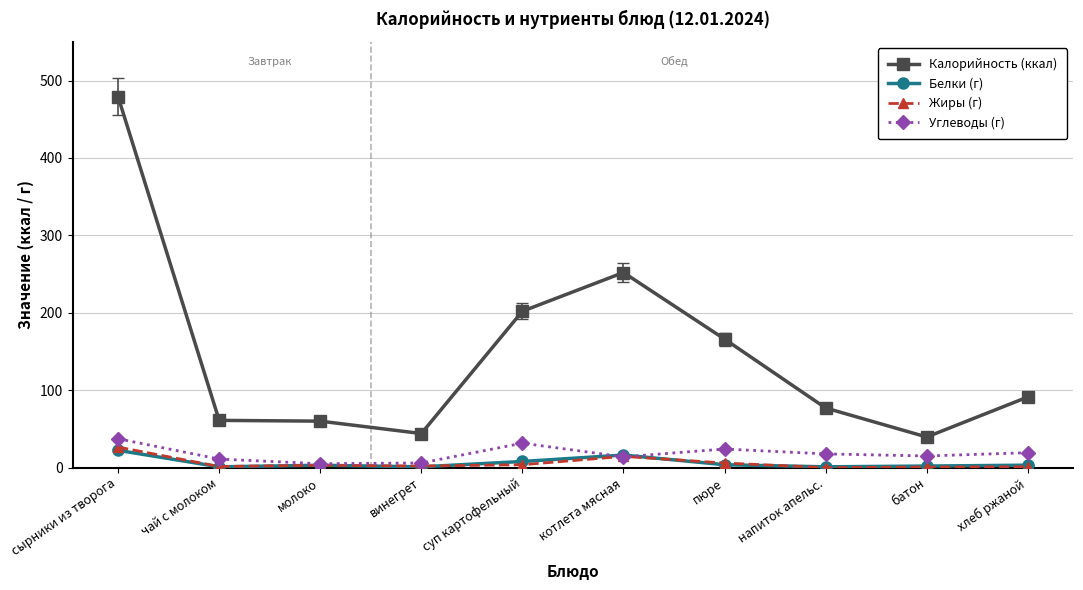

True or false: Жиры (г) and Калорийность (ккал) cross at least once.

False